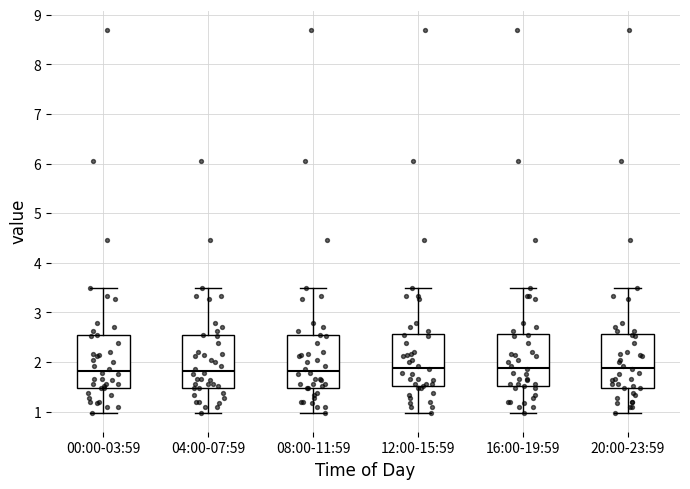

Reading left to right, read every box against the y-axis: the position of its median line, the range the box covers, and the ends of its whiskers. The values are not printed on the chart, so give them approximately, as read against the axis.

00:00-03:59: median 1.8, box 1.5 to 2.5, whiskers 1.0 to 3.5
04:00-07:59: median 1.8, box 1.5 to 2.5, whiskers 1.0 to 3.5
08:00-11:59: median 1.8, box 1.5 to 2.5, whiskers 1.0 to 3.5
12:00-15:59: median 1.9, box 1.5 to 2.6, whiskers 1.0 to 3.5
16:00-19:59: median 1.9, box 1.5 to 2.6, whiskers 1.0 to 3.5
20:00-23:59: median 1.9, box 1.5 to 2.6, whiskers 1.0 to 3.5